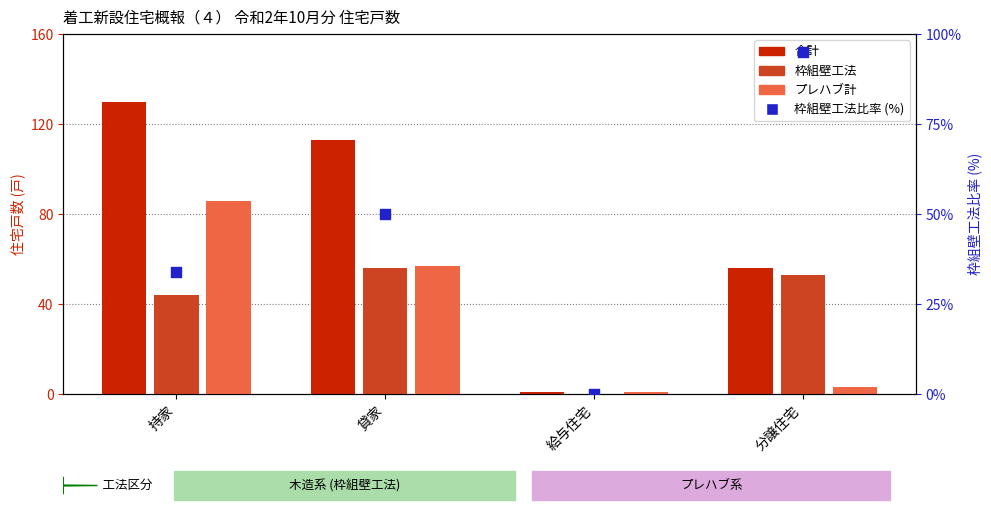

Is the value of 枠組壁工法比率 (%) at 貸家 greater than the value of プレハブ計 at 分譲住宅?

Yes